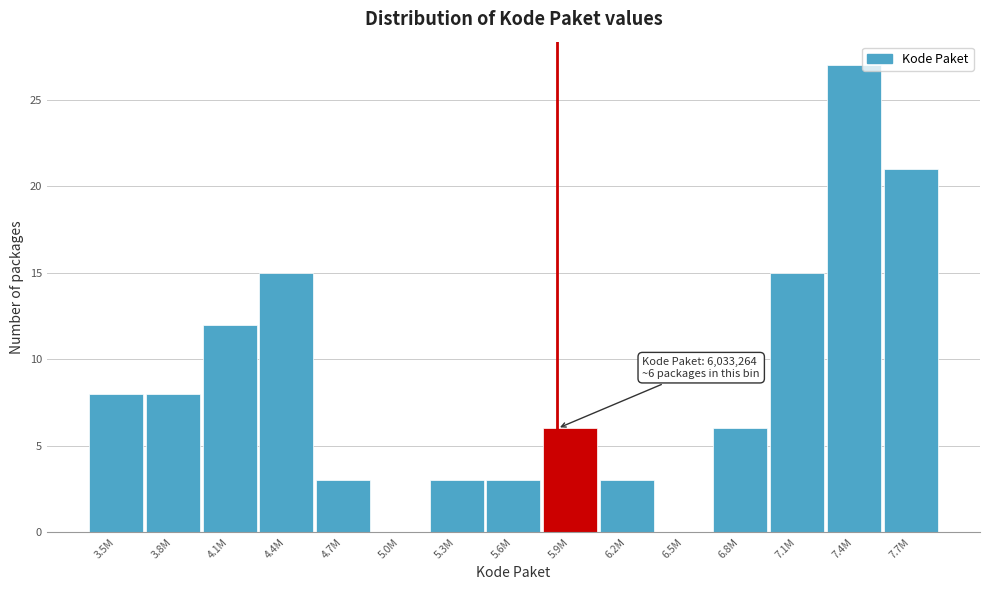

Reading left to right, what are all the values shown in this chart?

3.5M=8	3.8M=8	4.1M=12	4.4M=15	4.7M=3	5.0M=0	5.3M=3	5.6M=3	5.9M=6	6.2M=3	6.5M=0	6.8M=6	7.1M=15	7.4M=27	7.7M=21